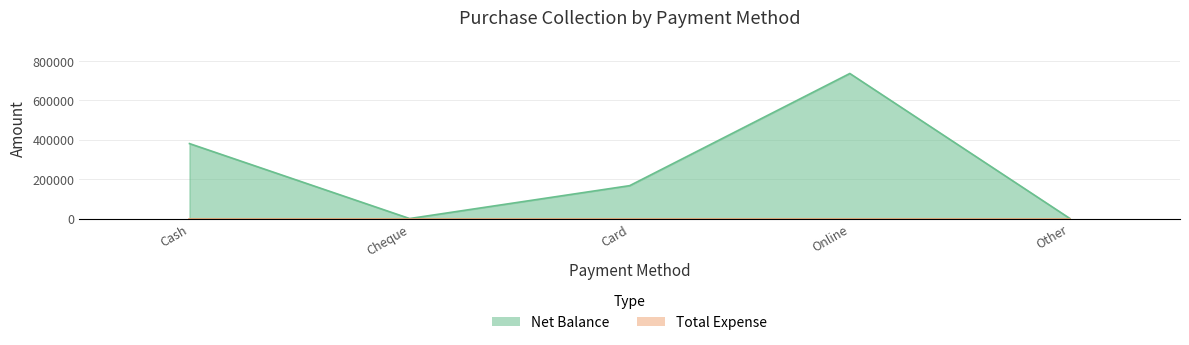

How many values are below 167000?

2